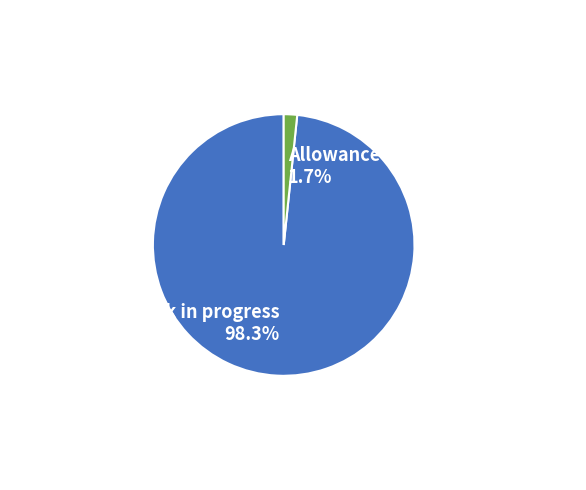

Is there a majority slice in this chart?

Yes